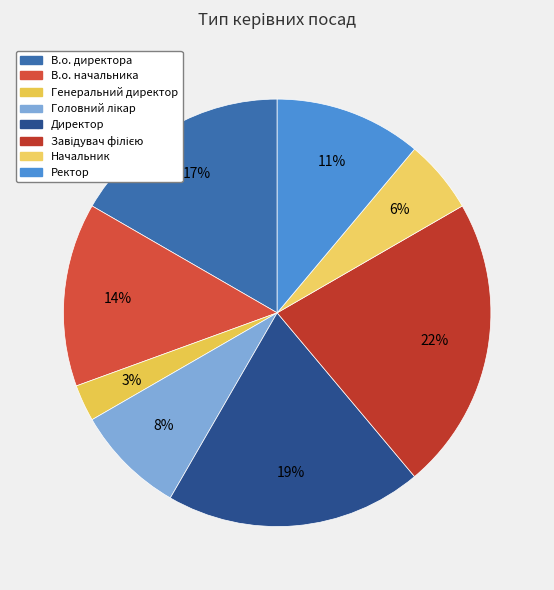

Is Генеральний директор the majority of the pie?

No